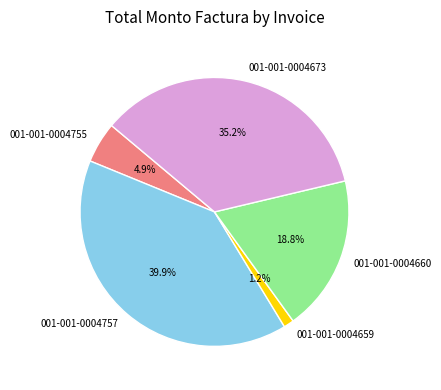

What percentage do 001-001-0004757 and 001-001-0004673 together represent?

75.1%